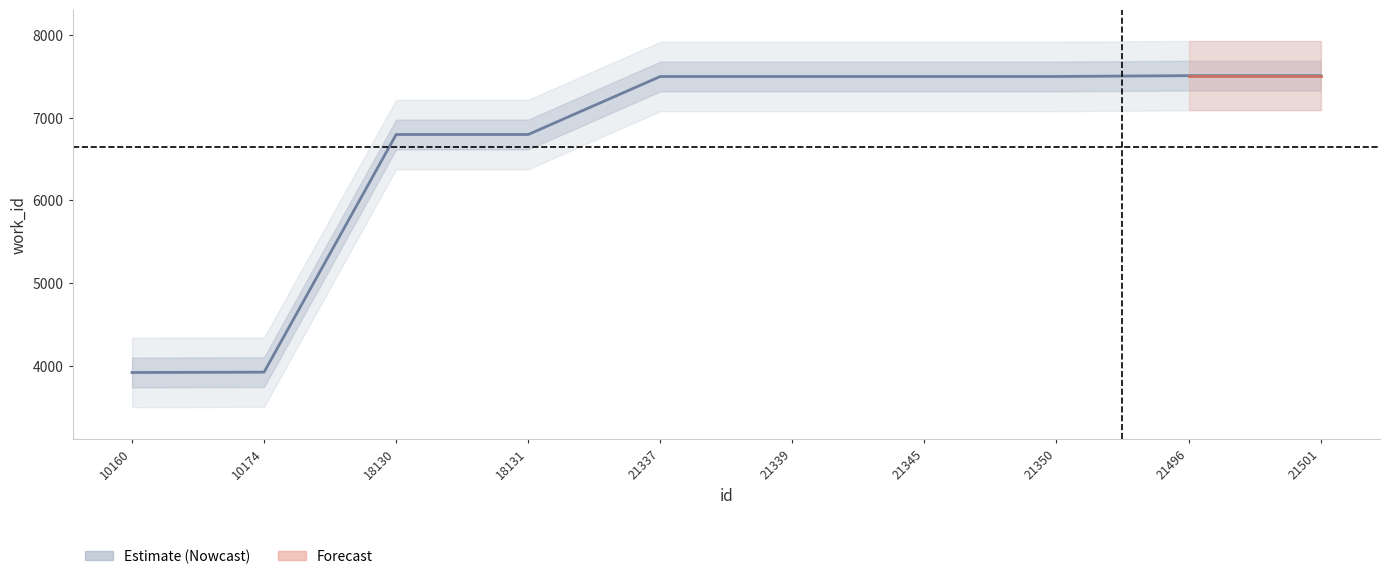

What is the difference between the maximum and second lowest values?

3587